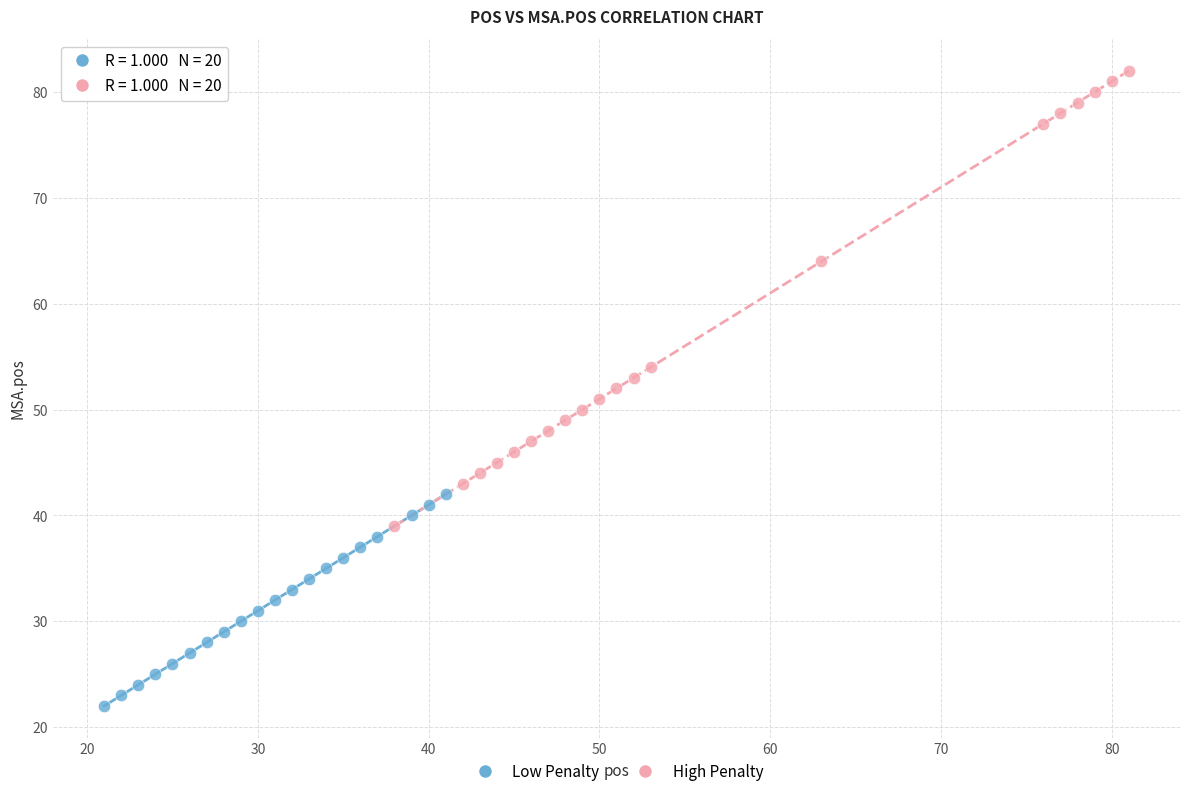

Which series contains the highest Y value?

High Penalty